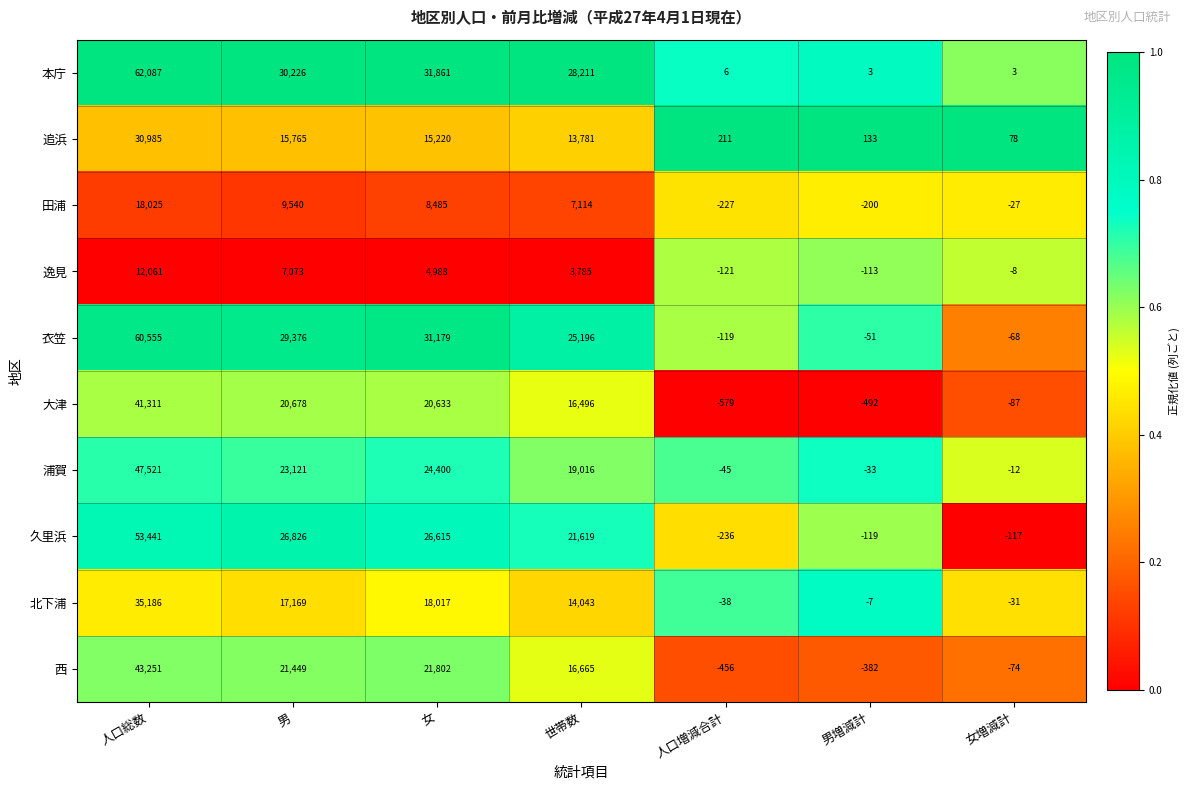

Which category has the lowest value across all series?

人口増減合計